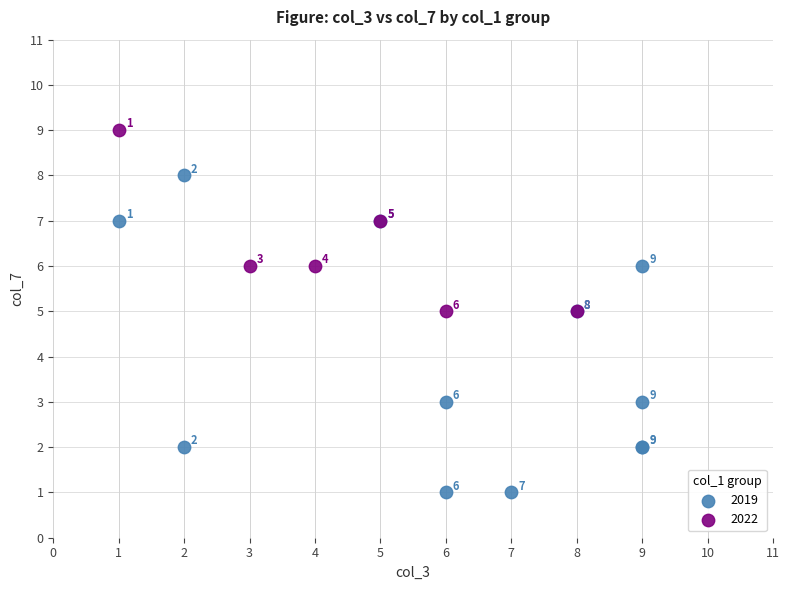

What are all the series names shown in the legend?

2019, 2022